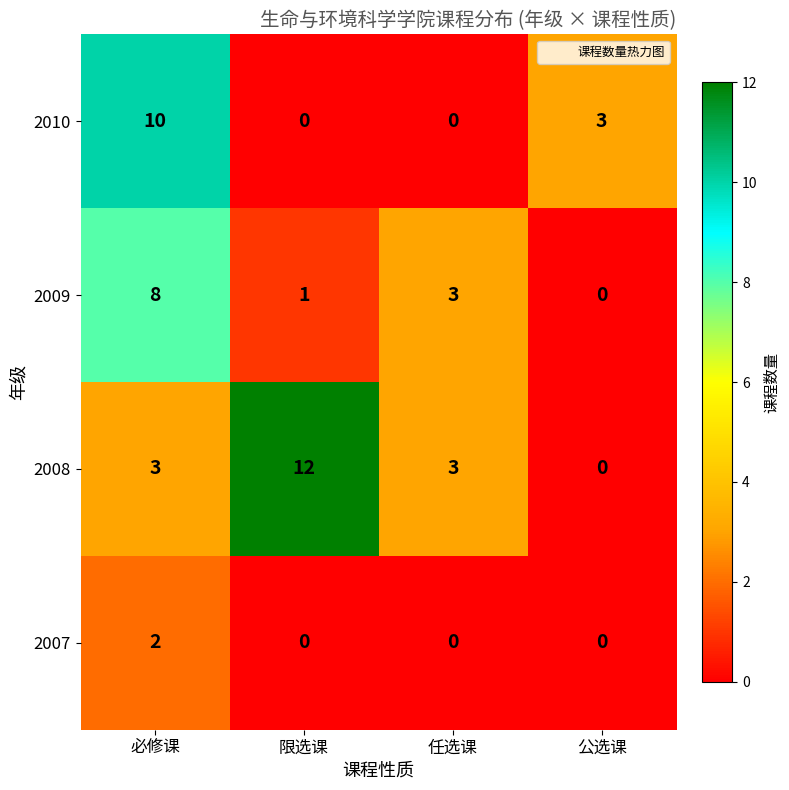

At which category does the chart reach its peak across all series?

限选课